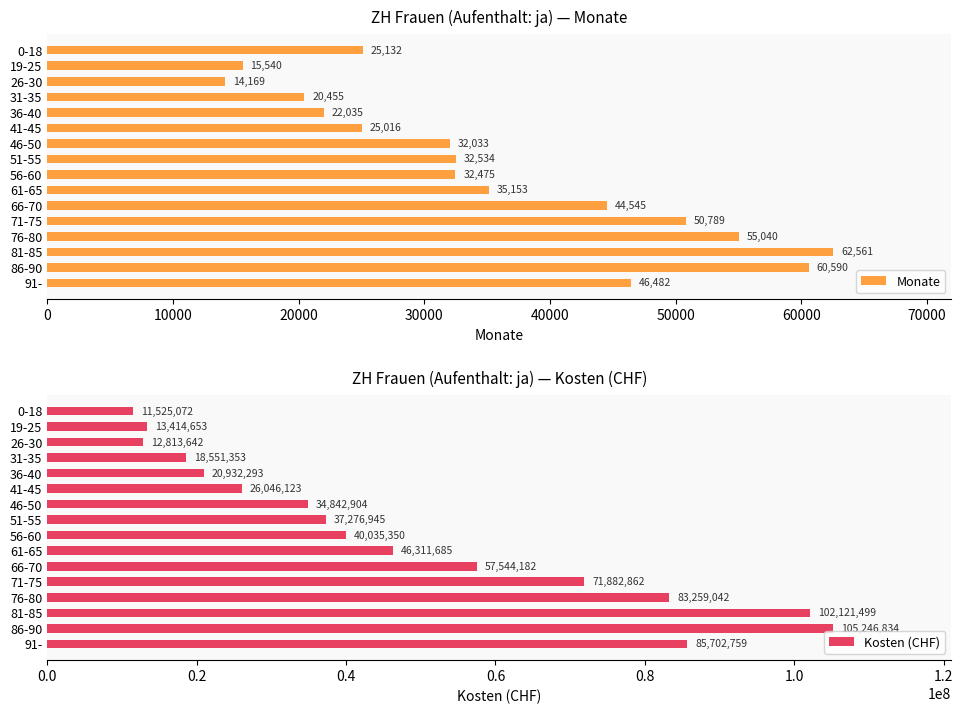

Where is Monate nearest to the value 38365?

61-65